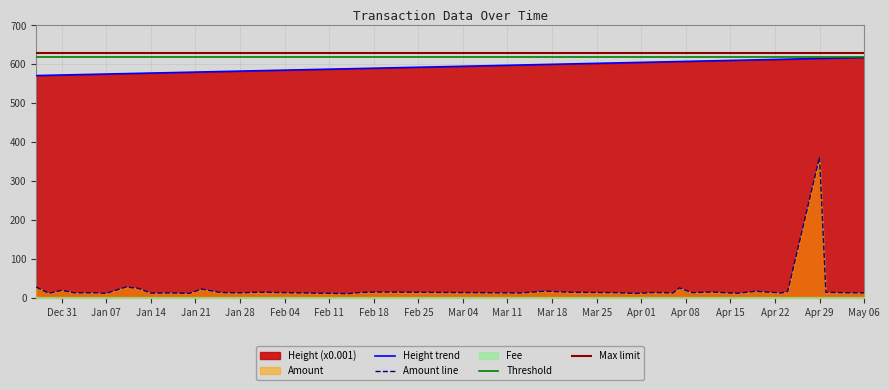

What is the sum of all Height values?

21382.5